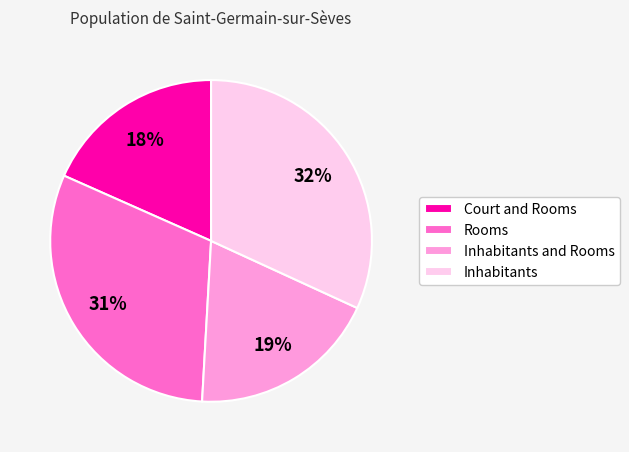

To the nearest percent, what percentage of the pie is Inhabitants?

32%